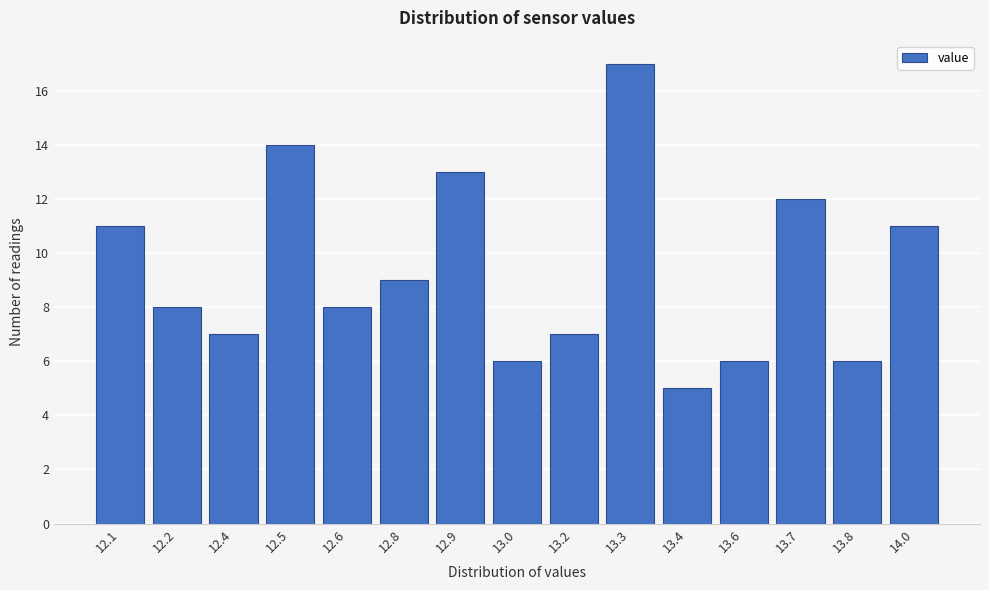

Reading right to left, extract all data points from this chart.

11	6	12	6	5	17	7	6	13	9	8	14	7	8	11